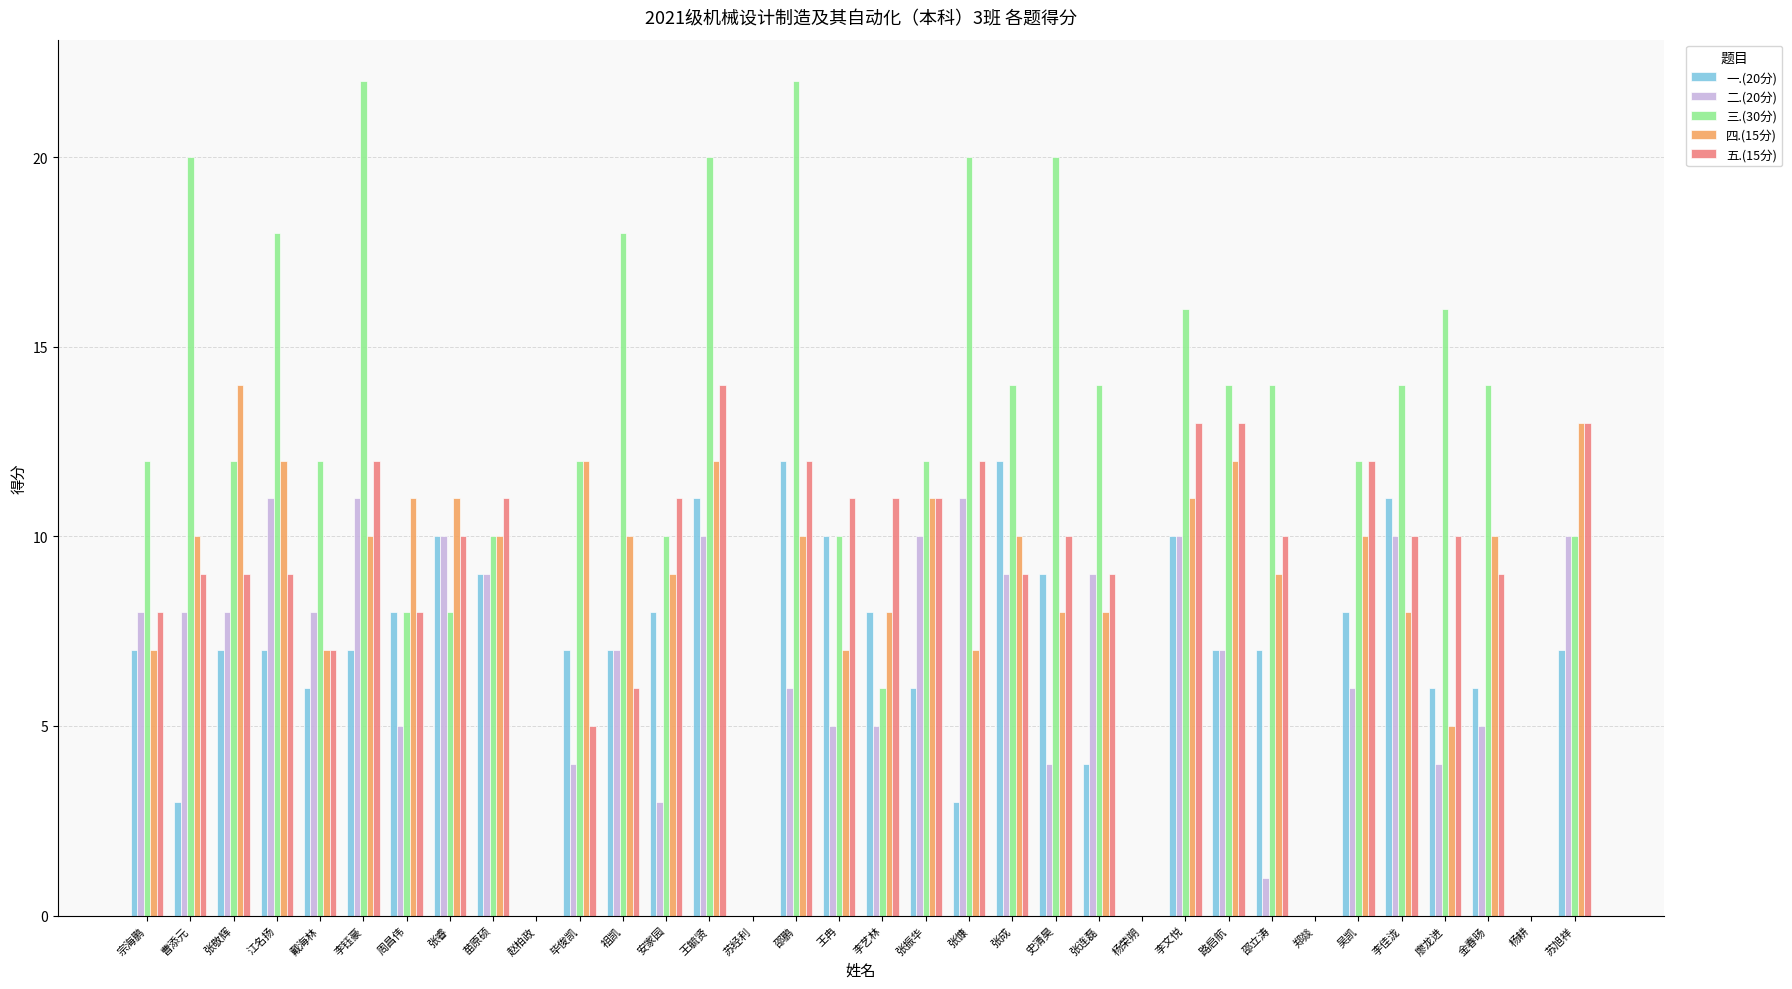

Which series has the largest total across all categories?

三.(30分)